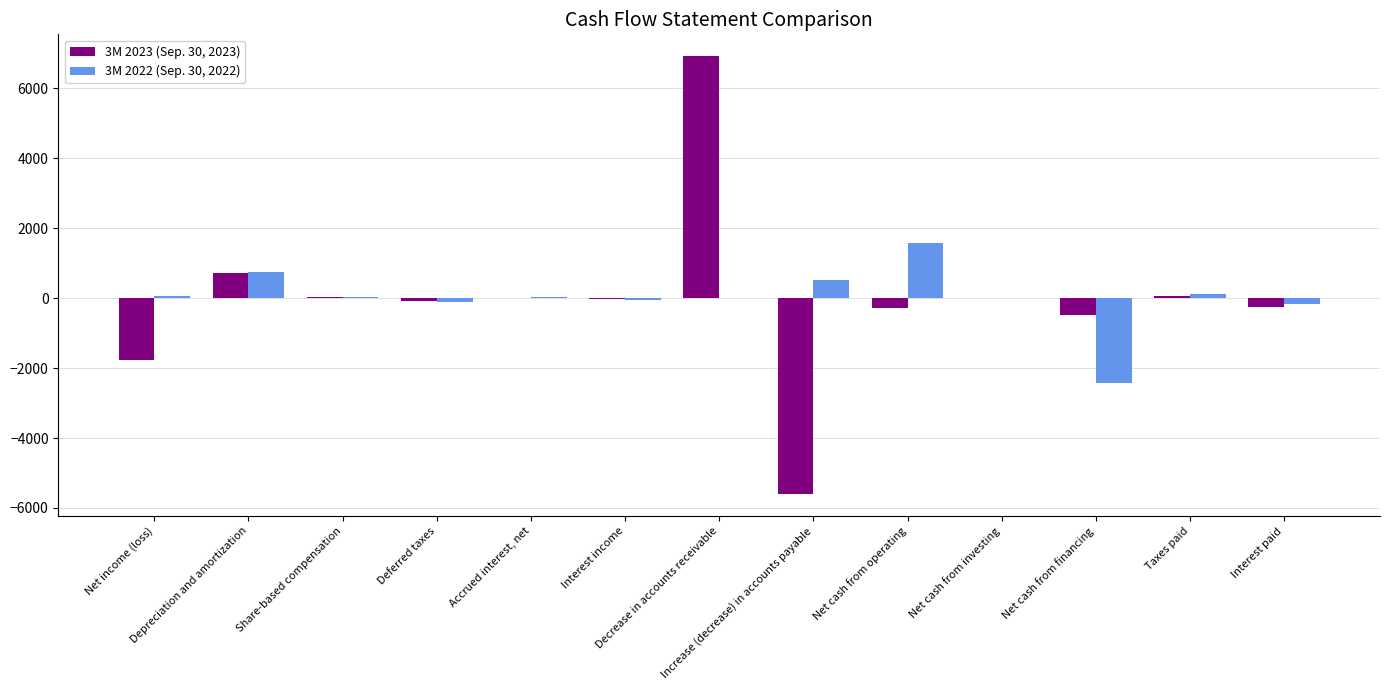

The value of 3M 2023 (Sep. 30, 2023) at Depreciation and amortization is 734. True or false?

True